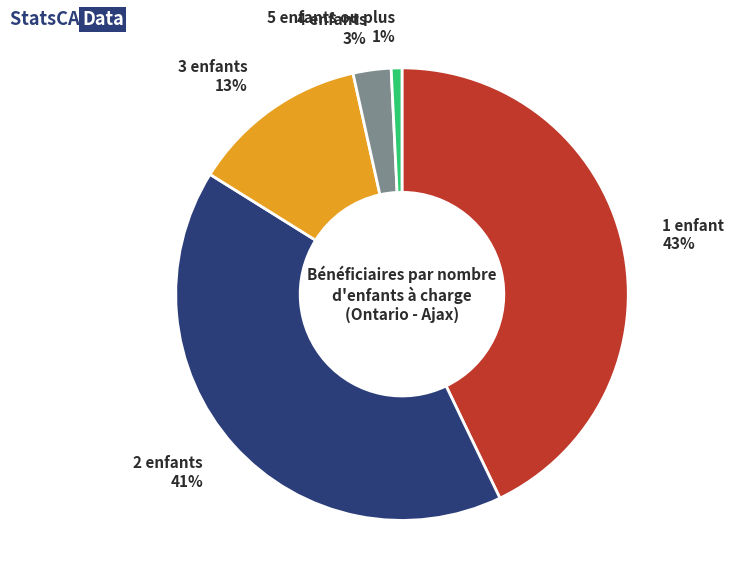

True or false: 3 enfants accounts for 1% of the total.

False